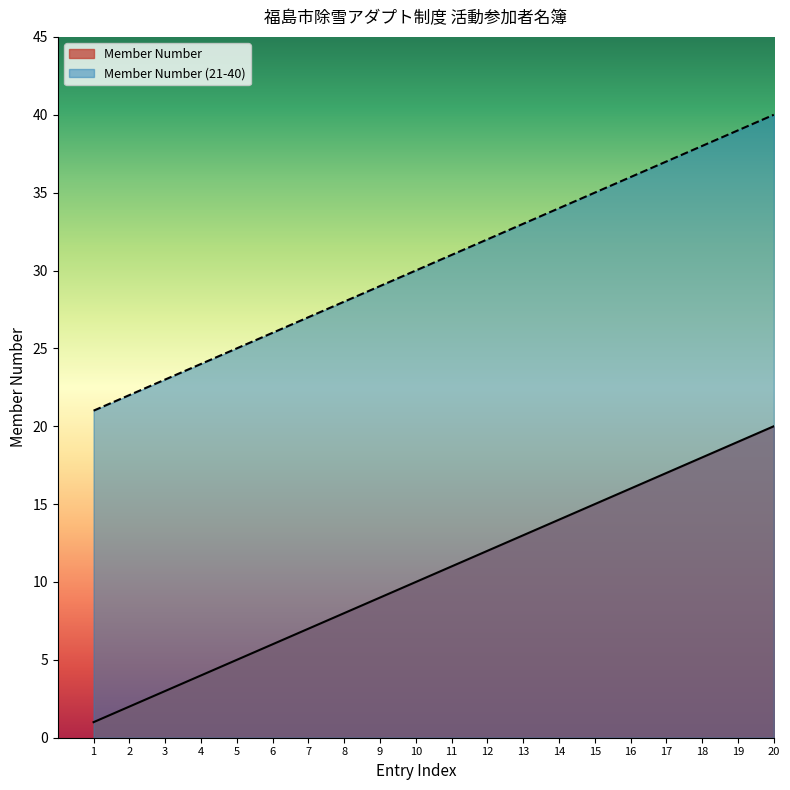

What is the highest value of the Member Number series?

20